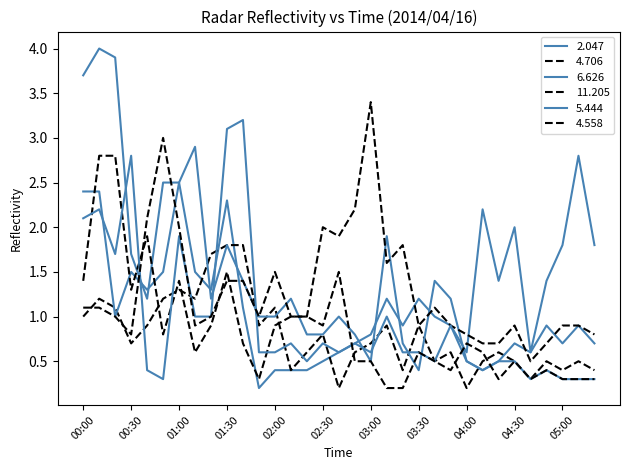

Which category has the lowest value in the 6.626 series?

03:30